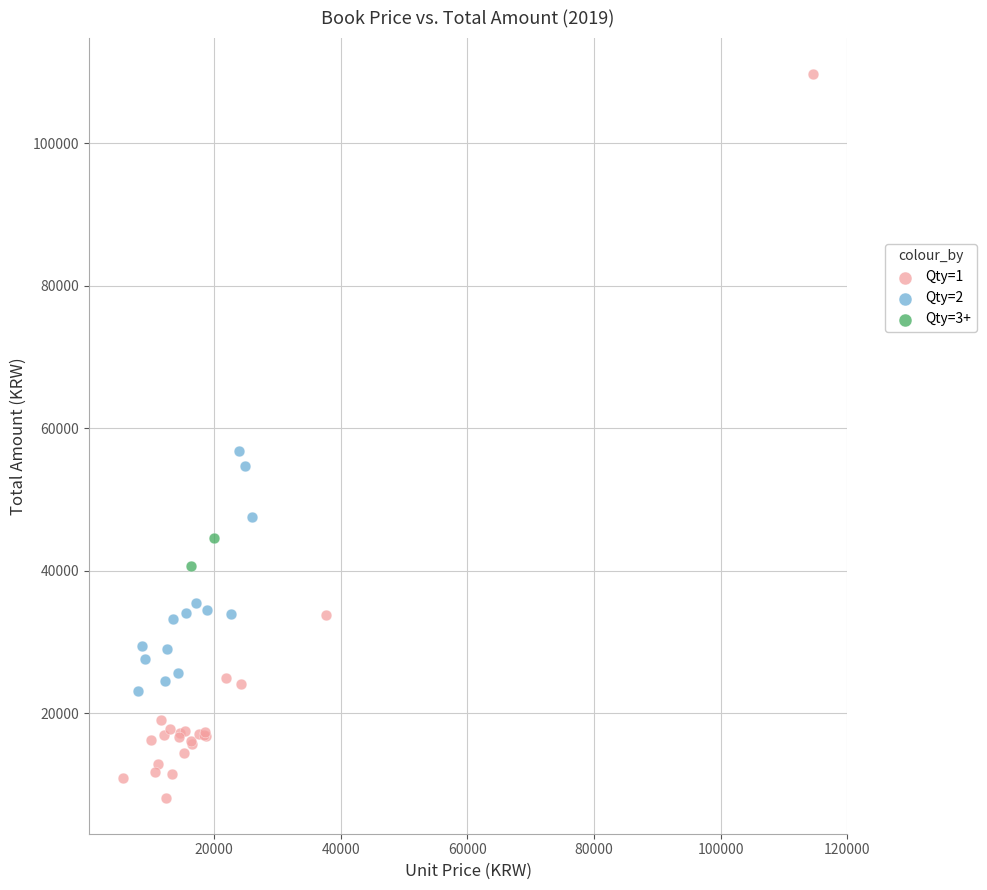

Which series reaches the maximum Y coordinate?

Qty=1